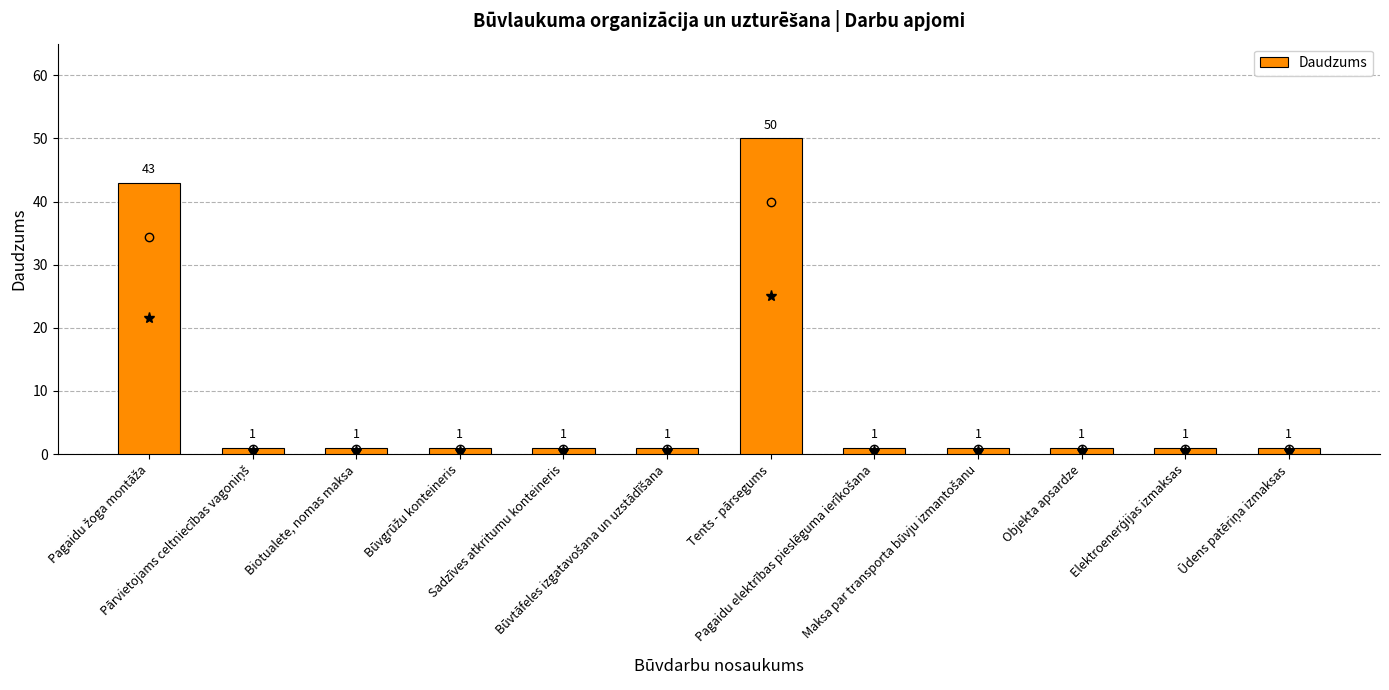

What is the average value?

9